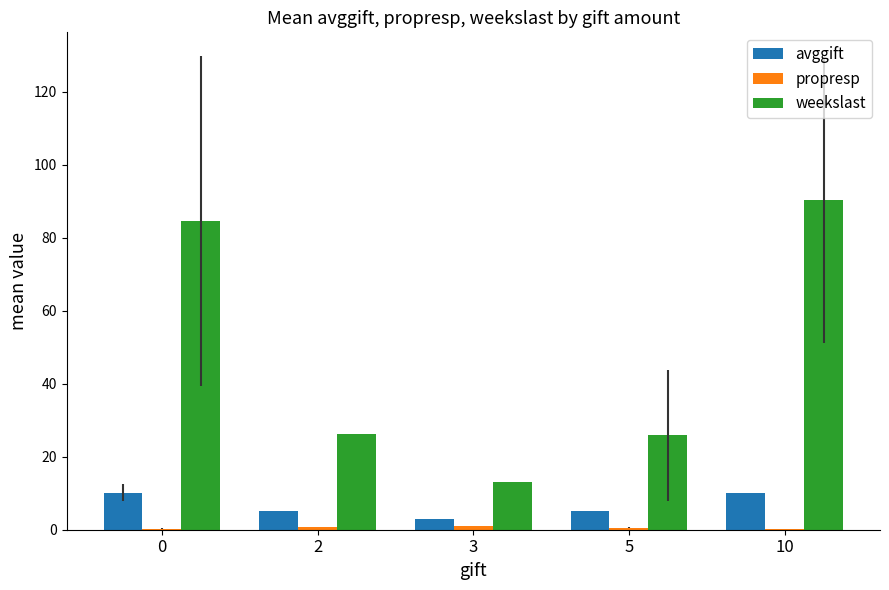

What is the maximum value shown in the chart?

90.2